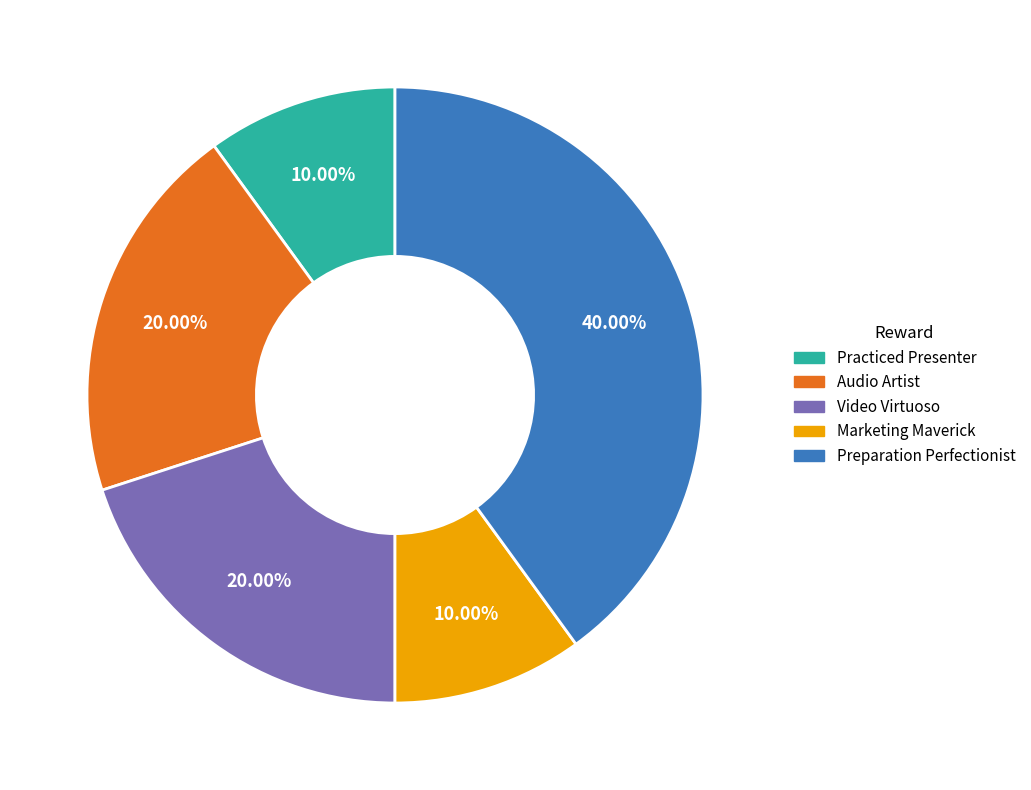

To the nearest percent, what is the average slice percentage?

20%